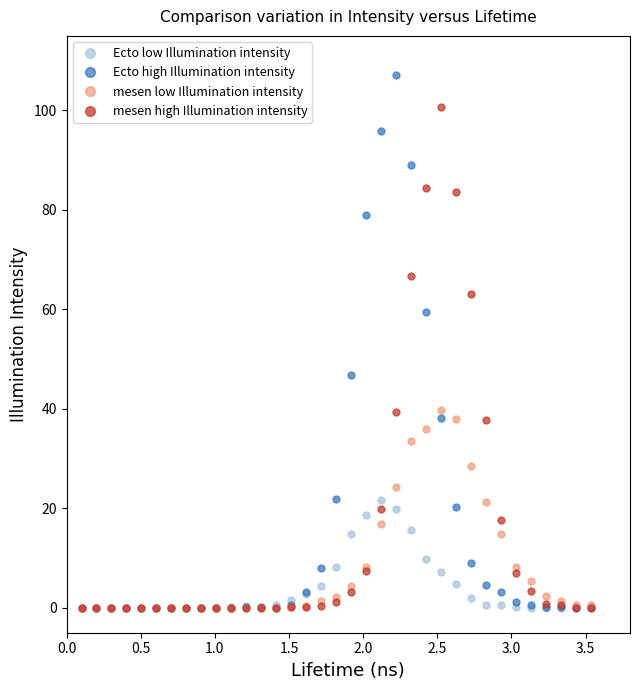

What is the value of the Ecto high Illumination intensity point at the 28th from the left?

4.6